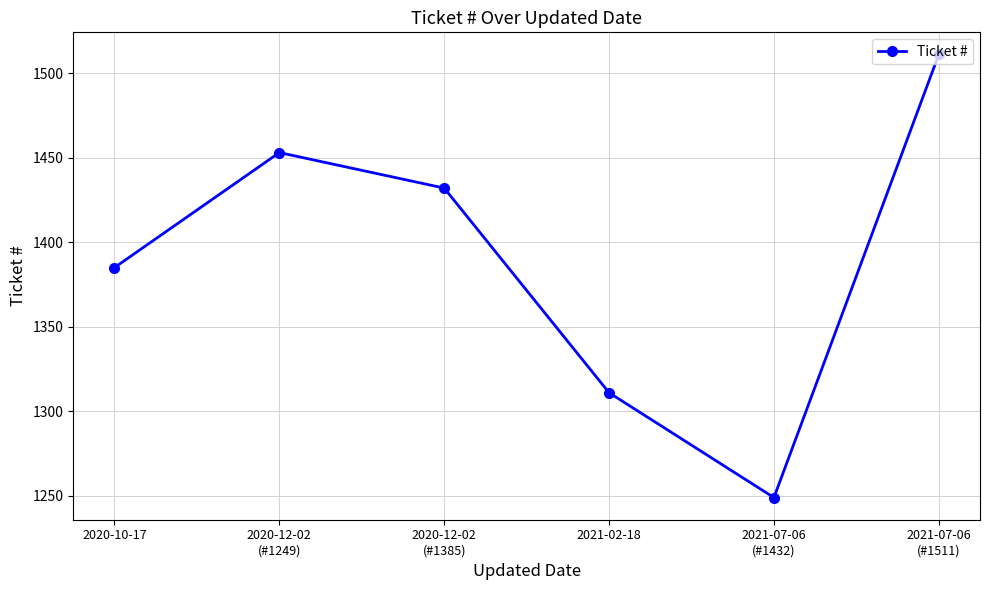

What is the change in value from 2020-12-02
(#1249) to 2021-02-18?

-142